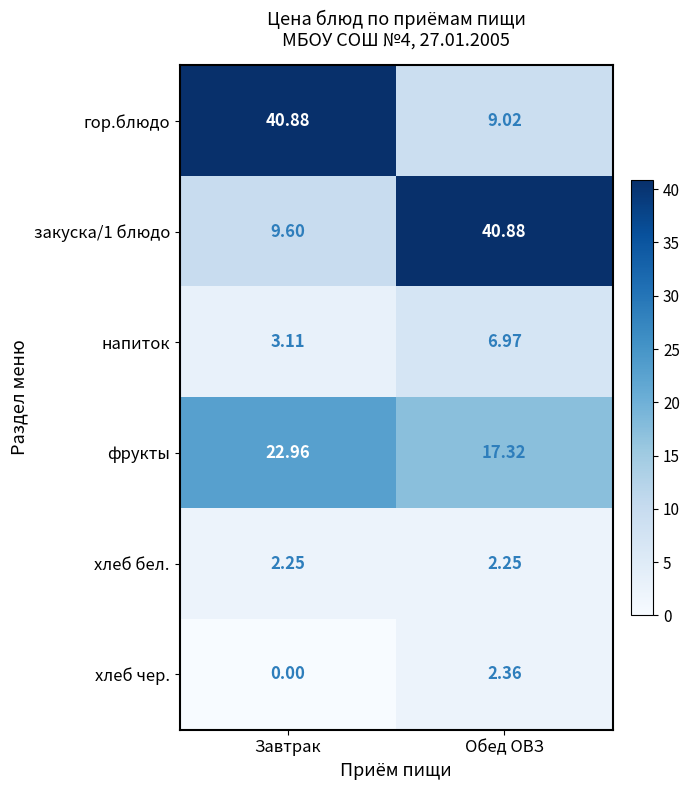

At which label is напиток closest to 5?

Завтрак